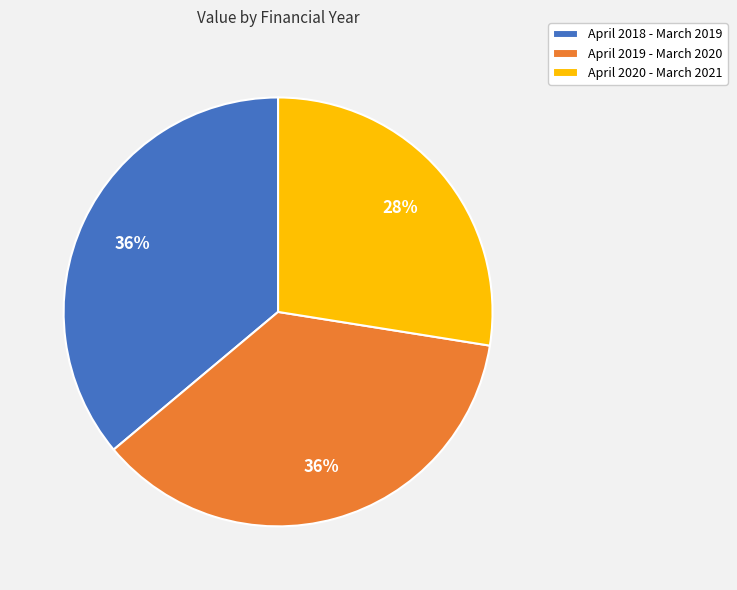

Is the sum of April 2020 - March 2021 and April 2019 - March 2020 greater than half?

Yes